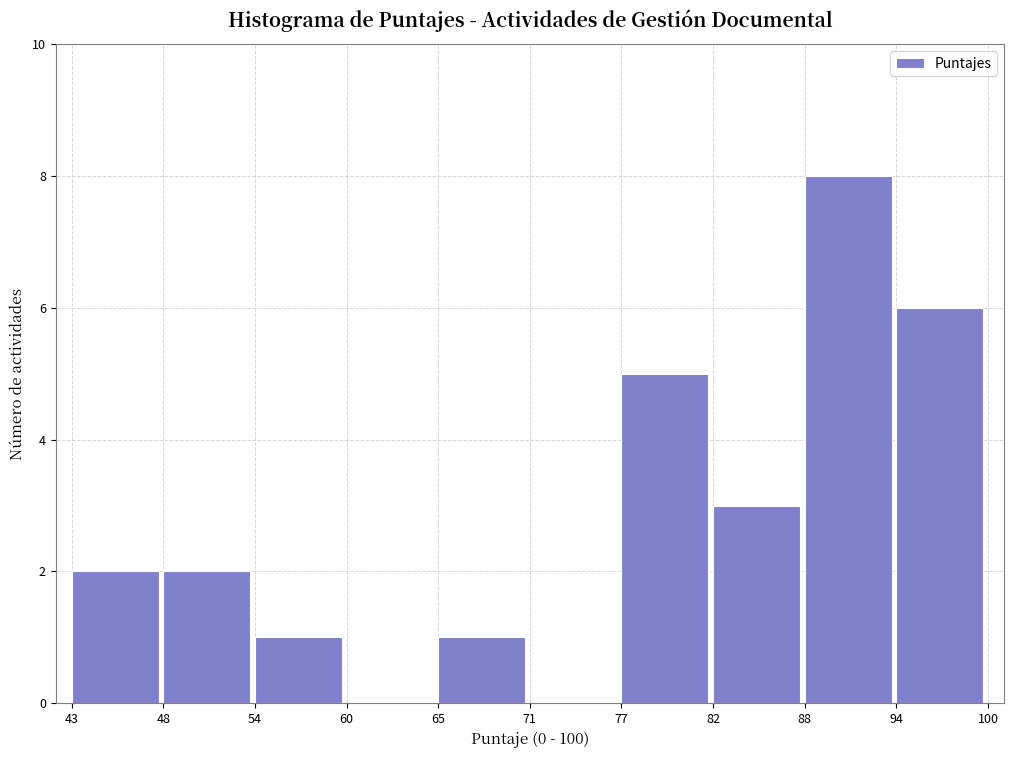

Reading left to right, list all the values displayed in this chart.

43=2	48=2	54=1	60=0	65=1	71=0	77=5	82=3	88=8	94=6